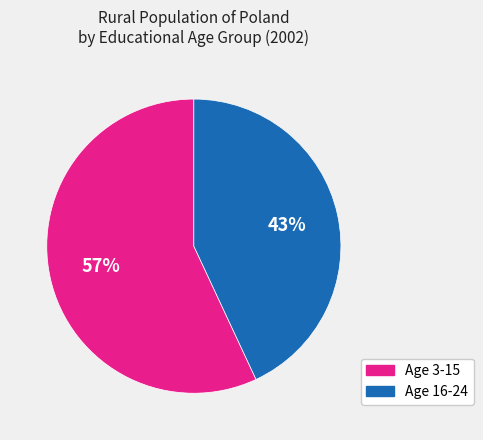

To the nearest percent, what is the average slice percentage?

50%